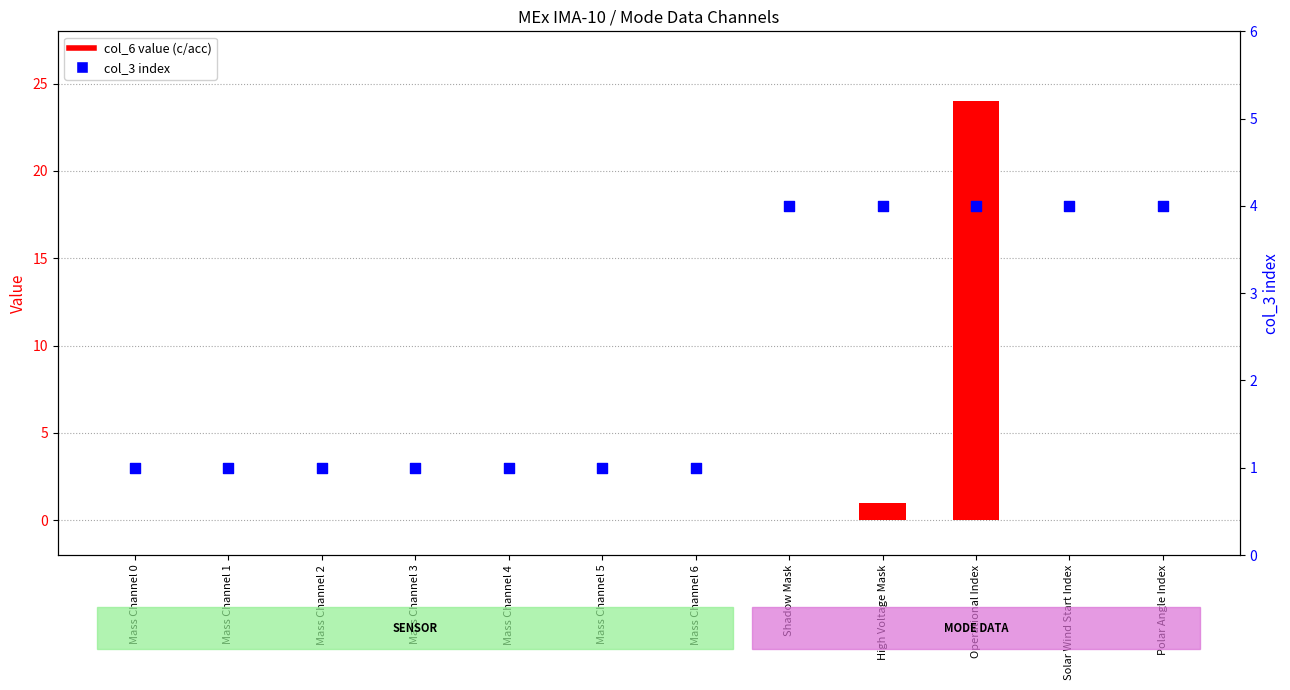

Which series has the largest Y range (max minus min)?

col_6 value